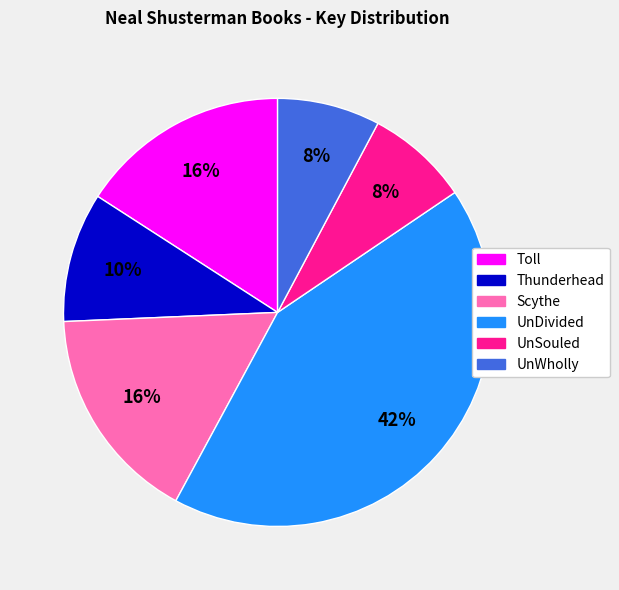

Is the sum of UnSouled and Scythe greater than half?

No